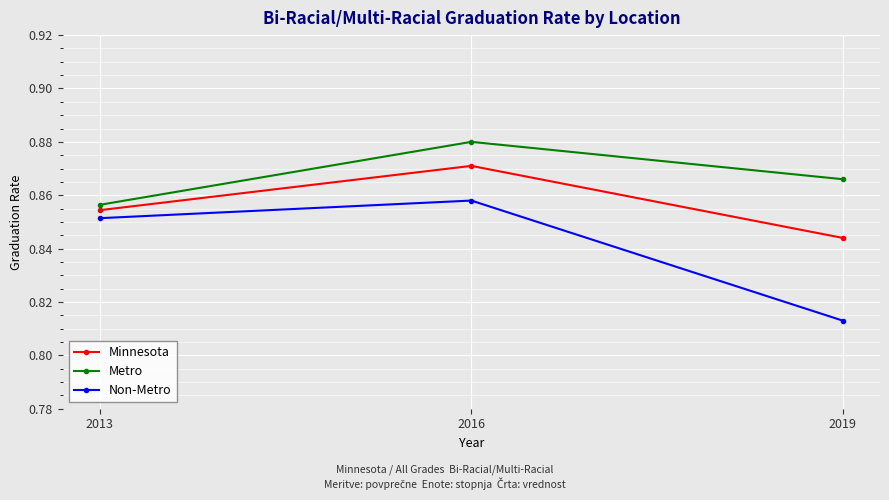

Rank the categories by Minnesota value from lowest to highest.

2019, 2013, 2016